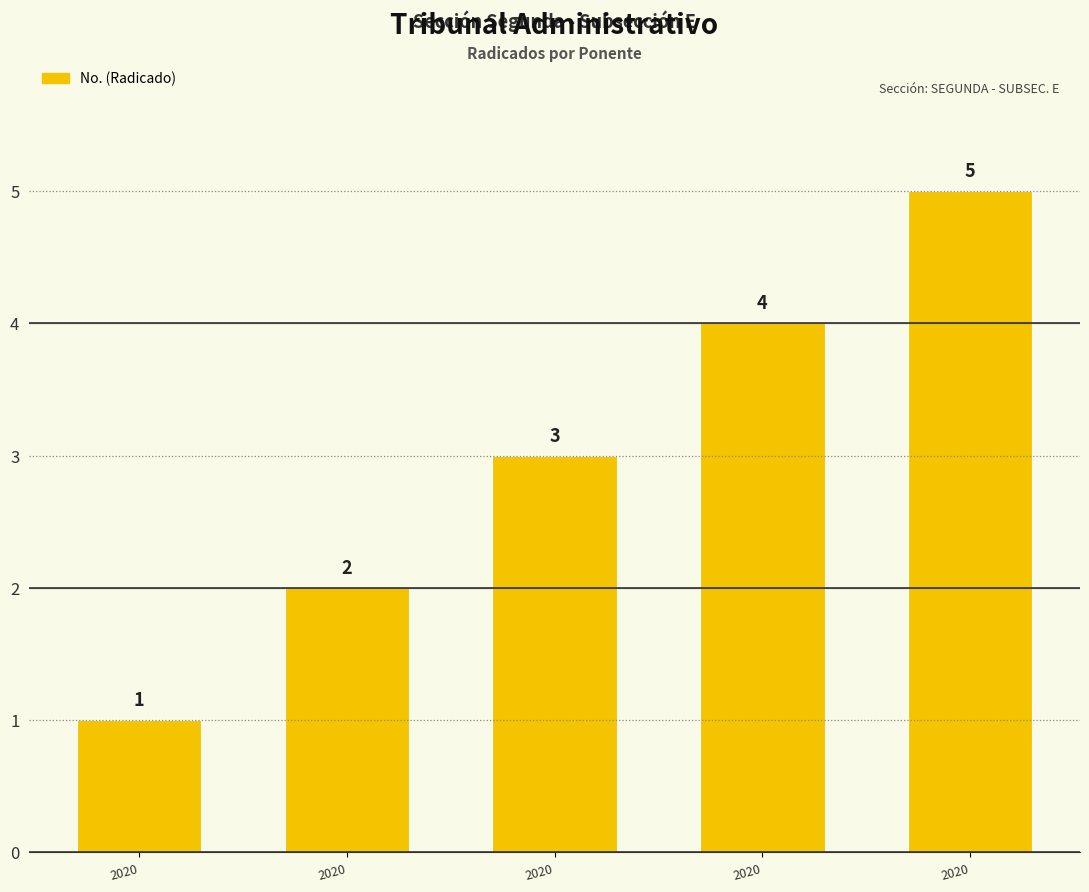

What is the value of the 2nd bar from the left?

1